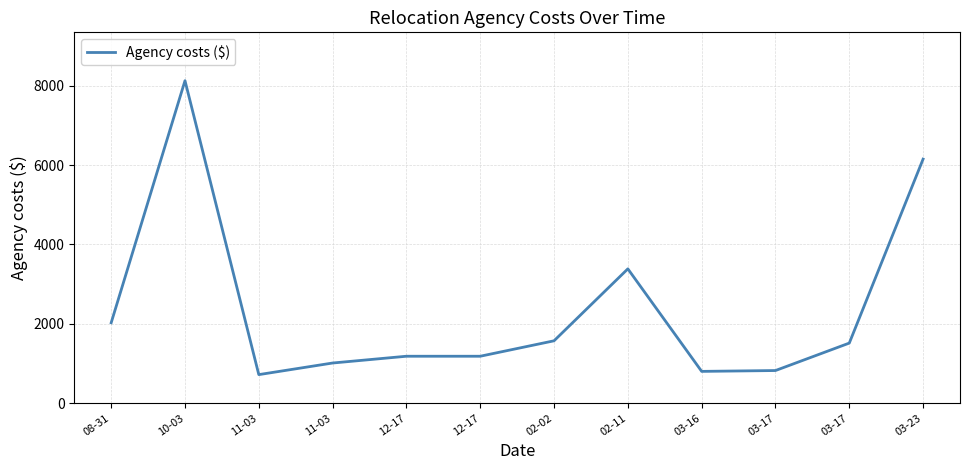

How many categories are shown in the chart?

12